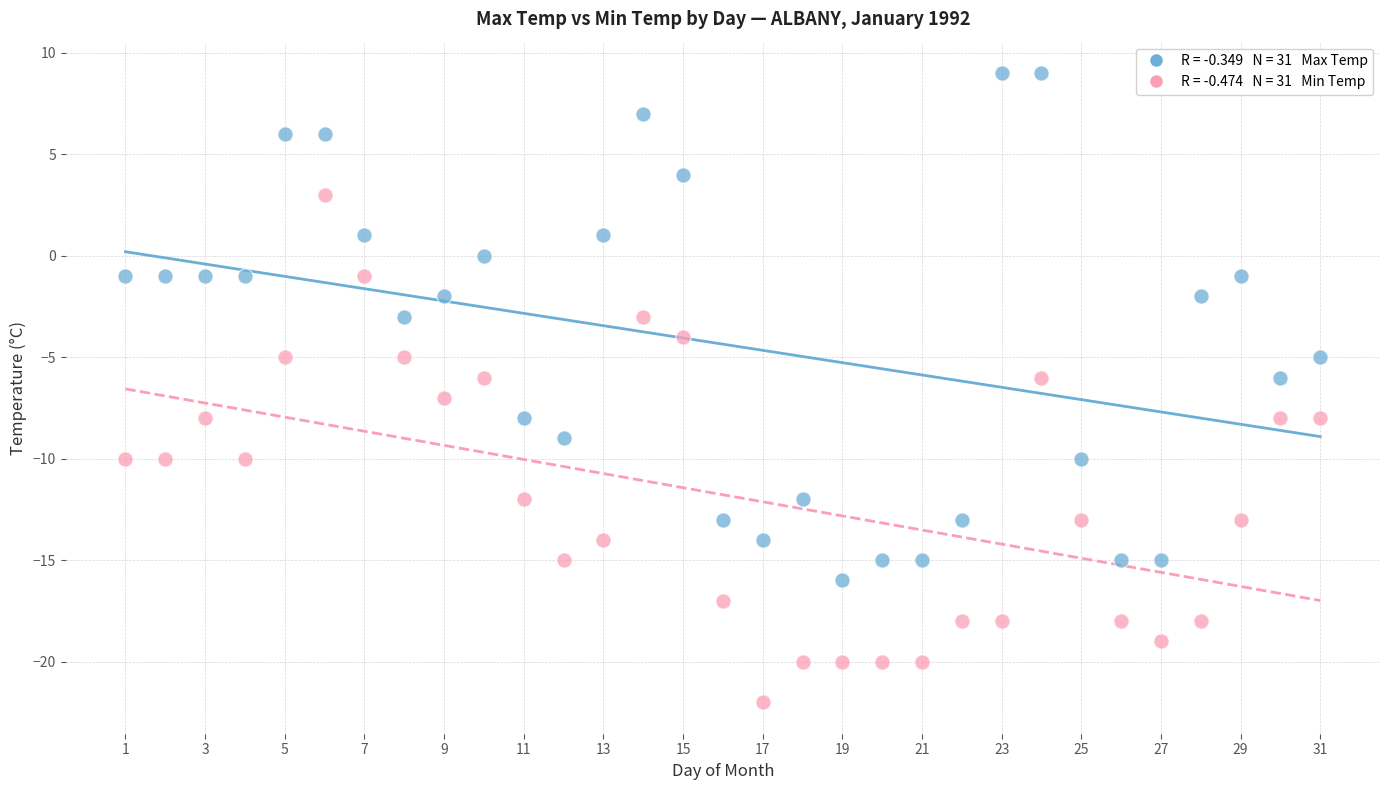

Across all data points, what is the range of Y values (max minus min)?

31